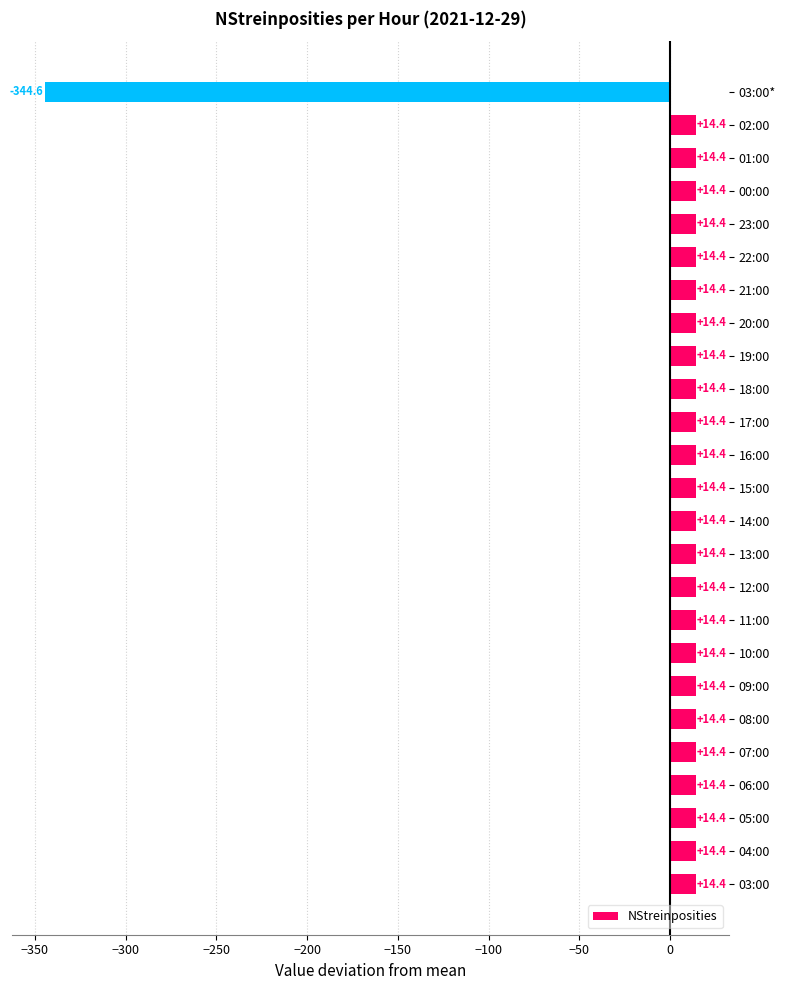

What is the maximum value shown in the chart?

14.4